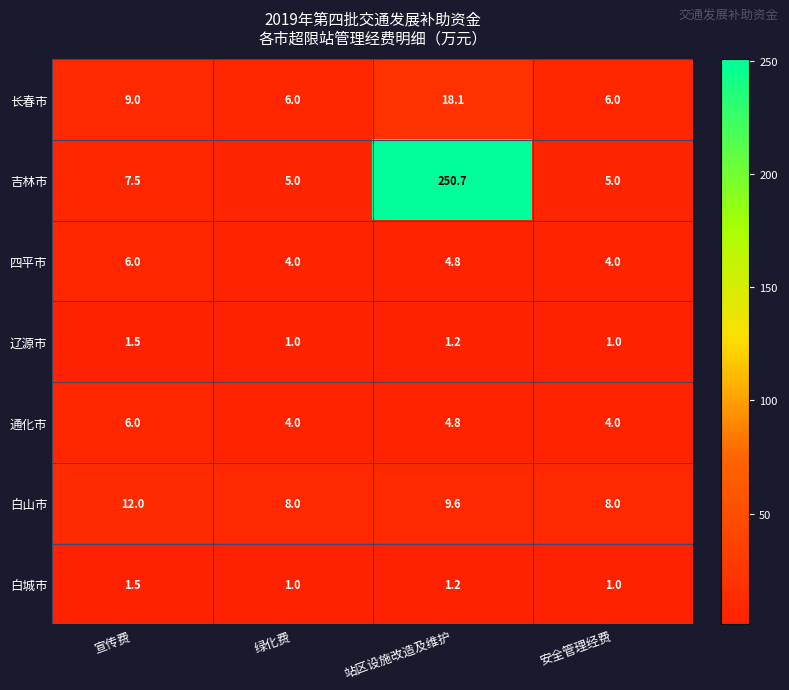

What is the difference between the 吉林市 values at 宣传费 and 安全管理经费?

2.5